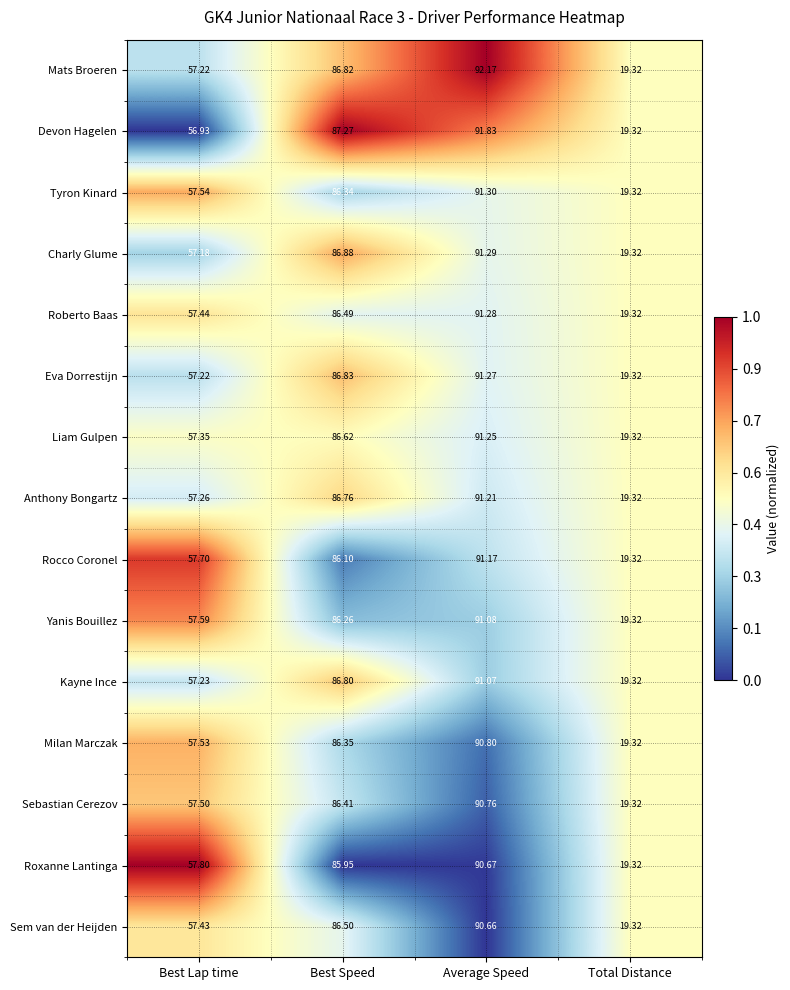

At which category does the chart reach its peak across all series?

Average Speed